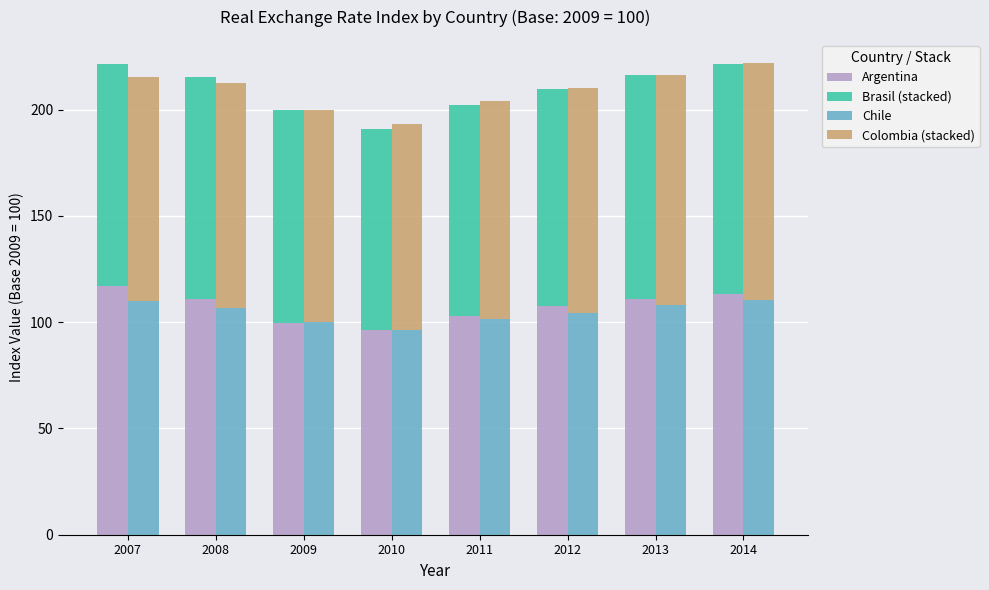

The Chile series shows 169.0 at 2011. True or false?

False